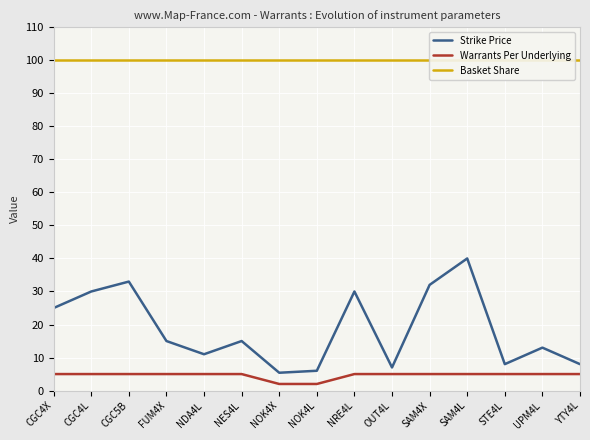

Reading left to right, transcribe all the data shown in this chart.

Strike Price: 25.0	30.0	33.0	15.0	11.0	15.0	5.4	6.0	30.0	7.0	32.0	40.0	8.0	13.0	8.0
Warrants Per Underlying: 5.0	5.0	5.0	5.0	5.0	5.0	2.0	2.0	5.0	5.0	5.0	5.0	5.0	5.0	5.0
Basket Share: 100.0	100.0	100.0	100.0	100.0	100.0	100.0	100.0	100.0	100.0	100.0	100.0	100.0	100.0	100.0